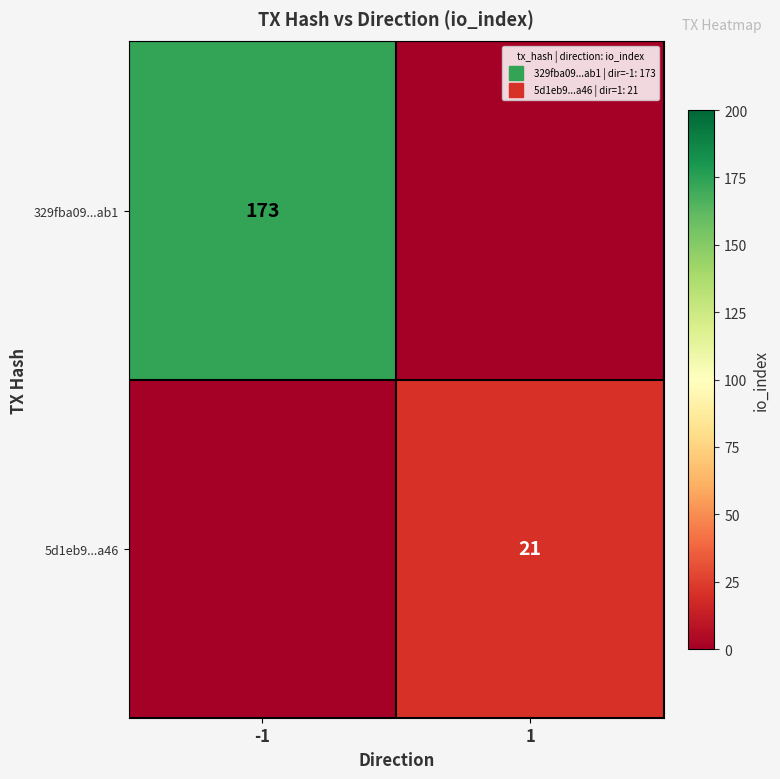

What is the maximum value for 5d1eb9...a46?

21